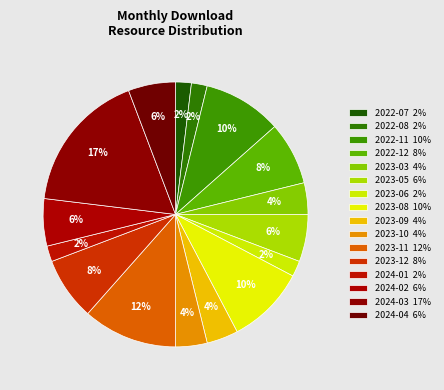

What percentage is NOT represented by 2023-05?

94.2%